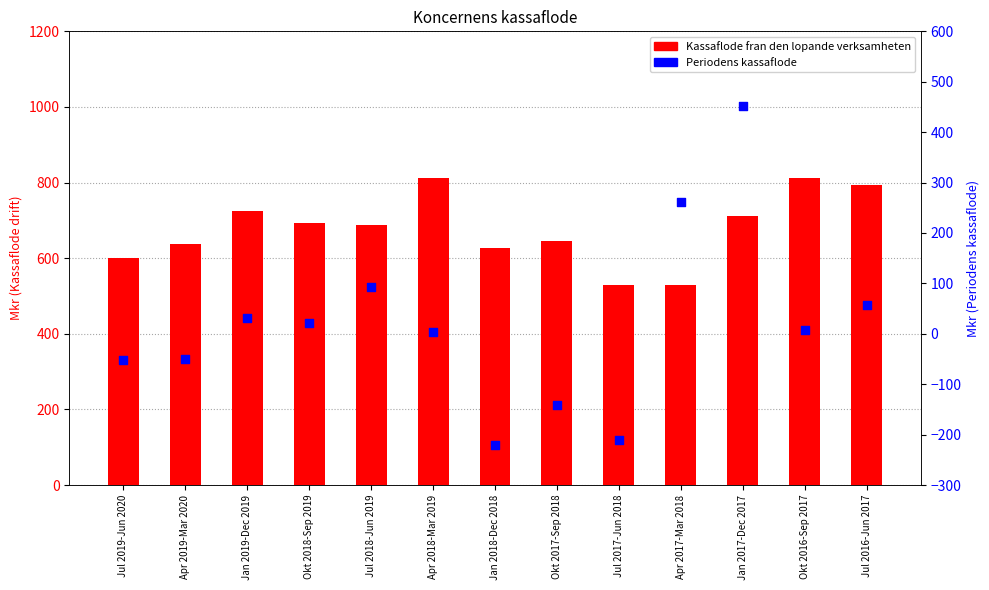

Which series has the largest total across all categories?

Kassaflode fran den lopande verksamheten